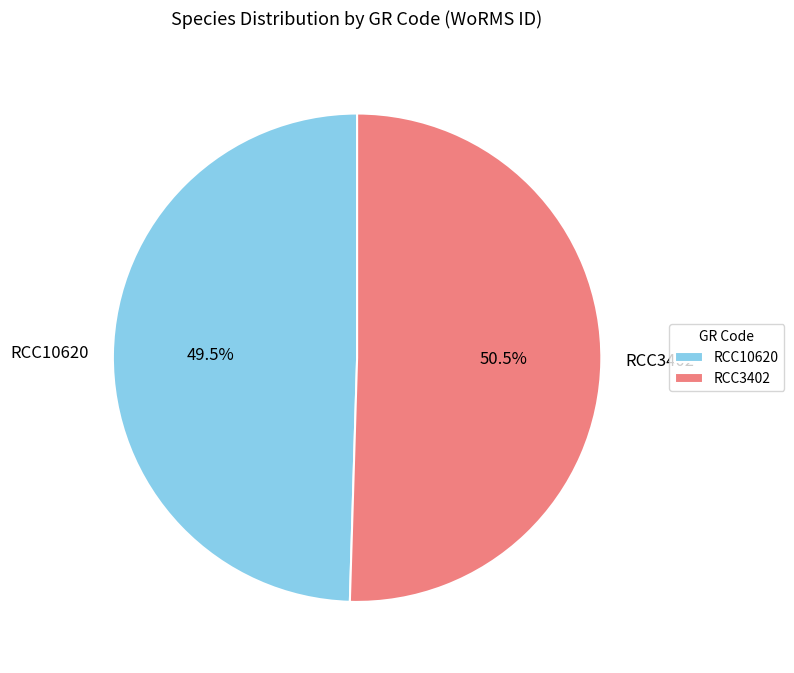

Which has a higher value, RCC3402 or RCC10620?

RCC3402